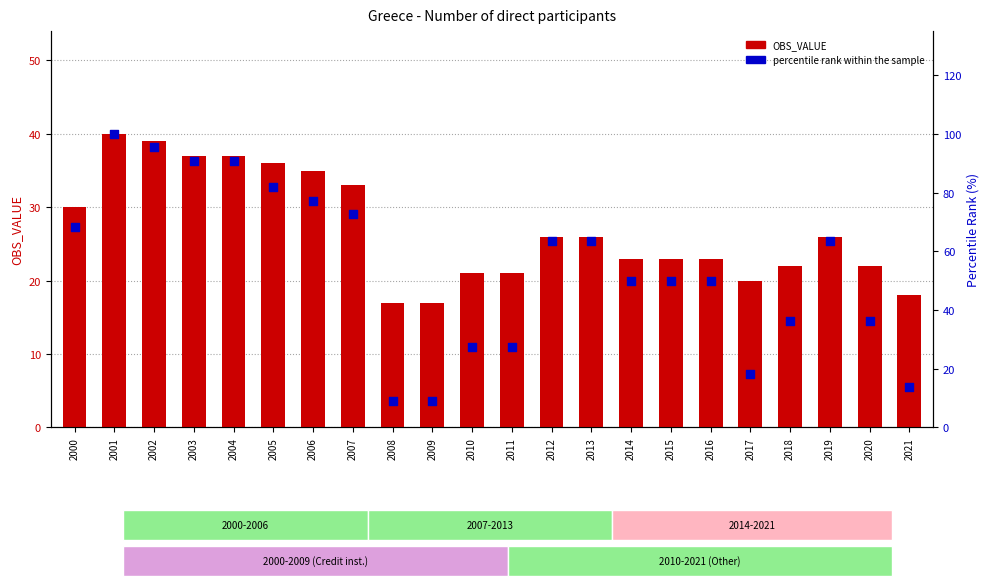

What is the total value across all series at 2016?

73.0